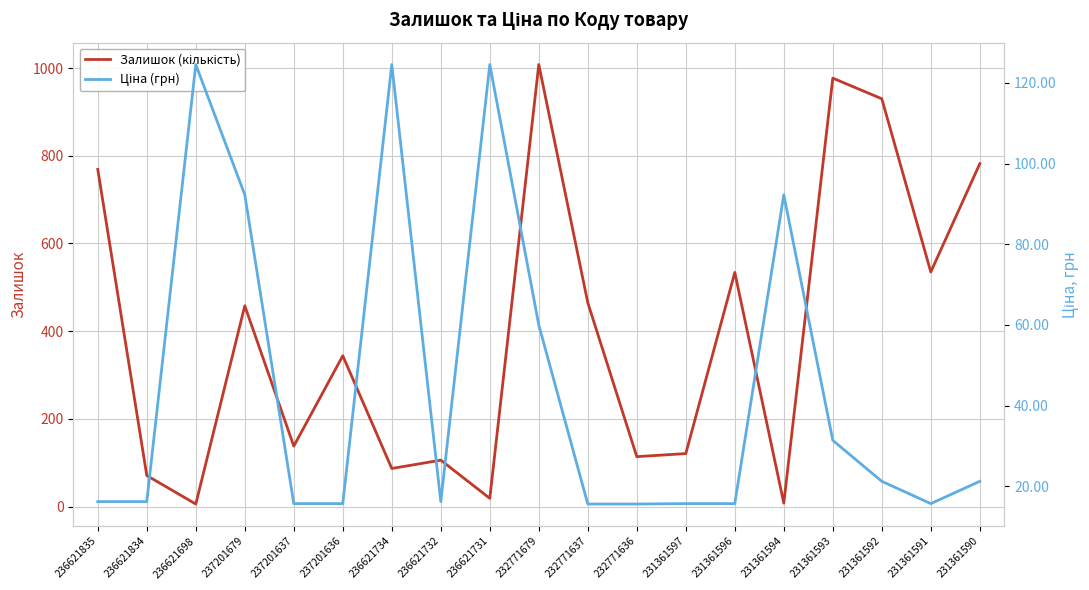

What is the average value of the Залишок (кількість) series?

393.3